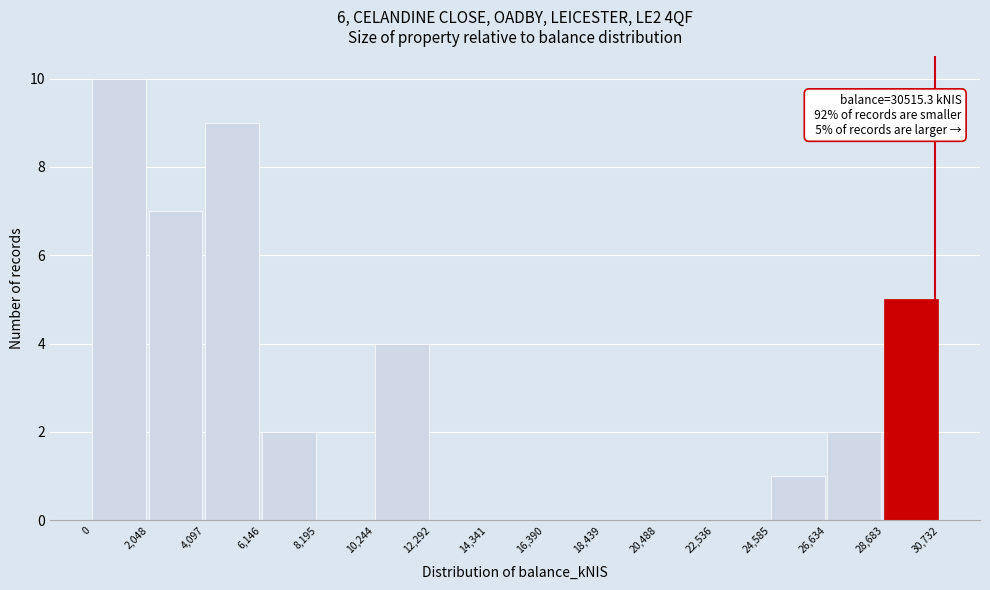

Which range on the x-axis has the tallest bar?

0 to 2,048